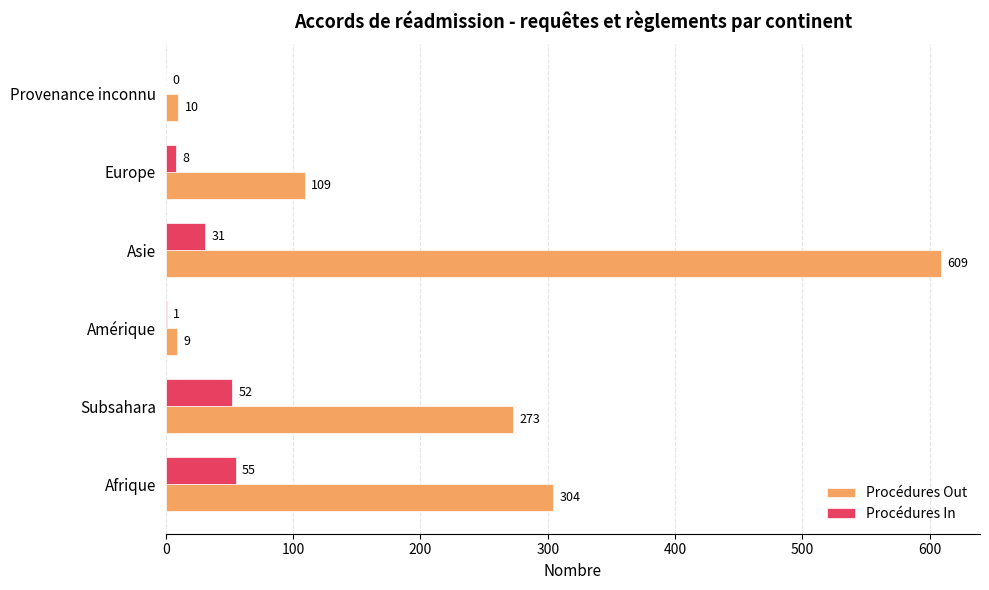

What is the sum of the Procédures Out values at Asie and Provenance inconnu?

619